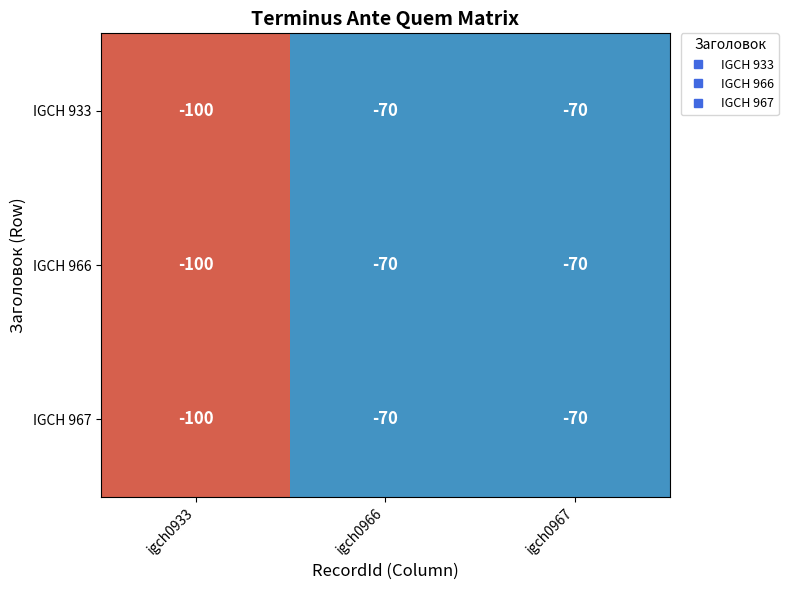

What is the total value across all series at igch0933?

-300